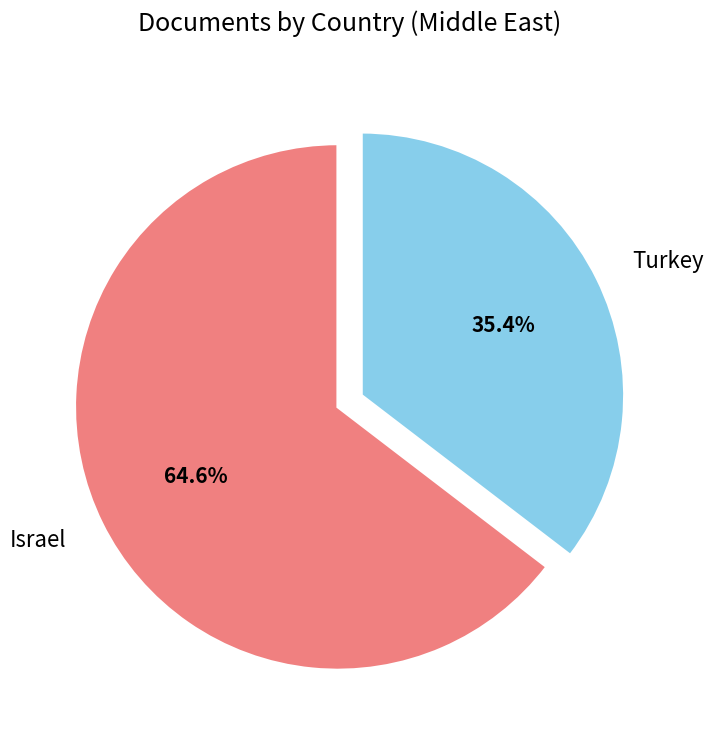

Between Turkey and Israel, which is larger?

Israel